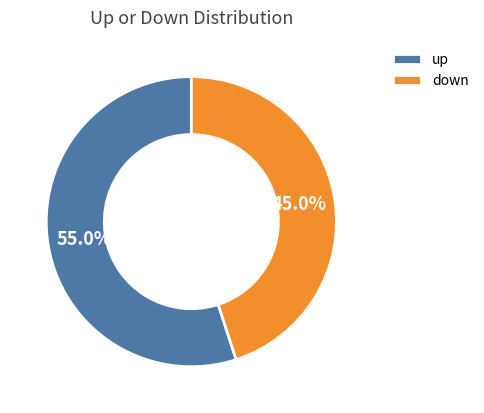

Rank the categories by value from lowest to highest.

down, up